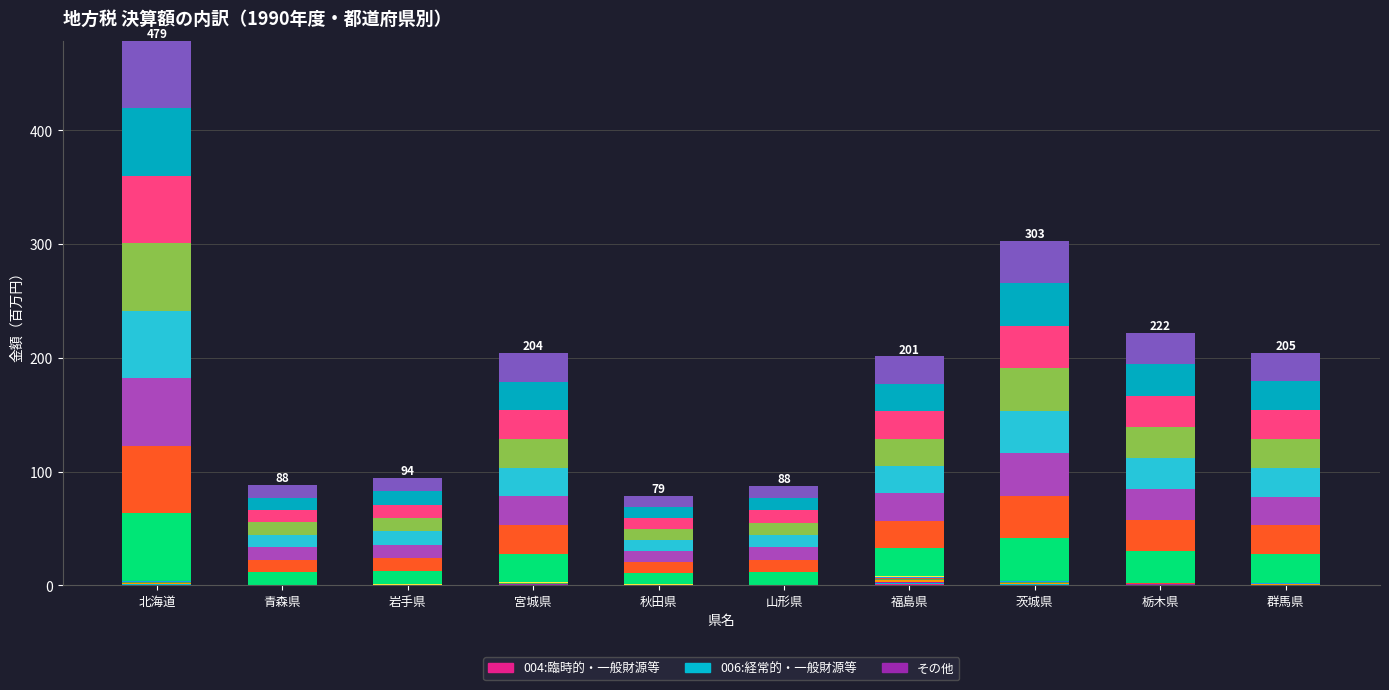

The value of 内訳2 at 青森県 is 0.1. True or false?

False